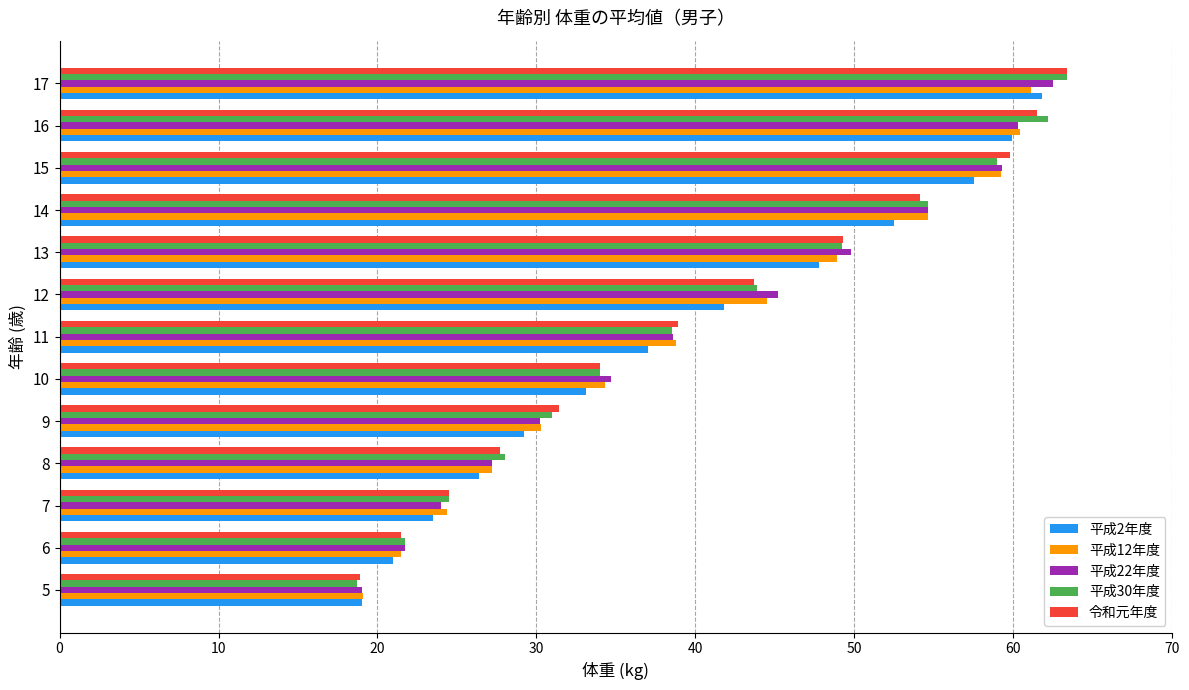

List the labels in order of 令和元年度 value, smallest first.

5, 6, 7, 8, 9, 10, 11, 12, 13, 14, 15, 16, 17